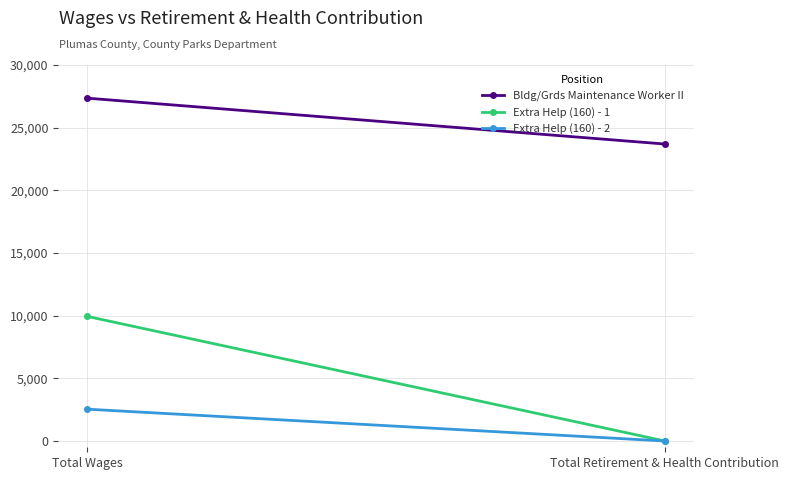

What are all the series names shown in the legend?

Bldg/Grds Maintenance Worker II, Extra Help (160) - 1, Extra Help (160) - 2